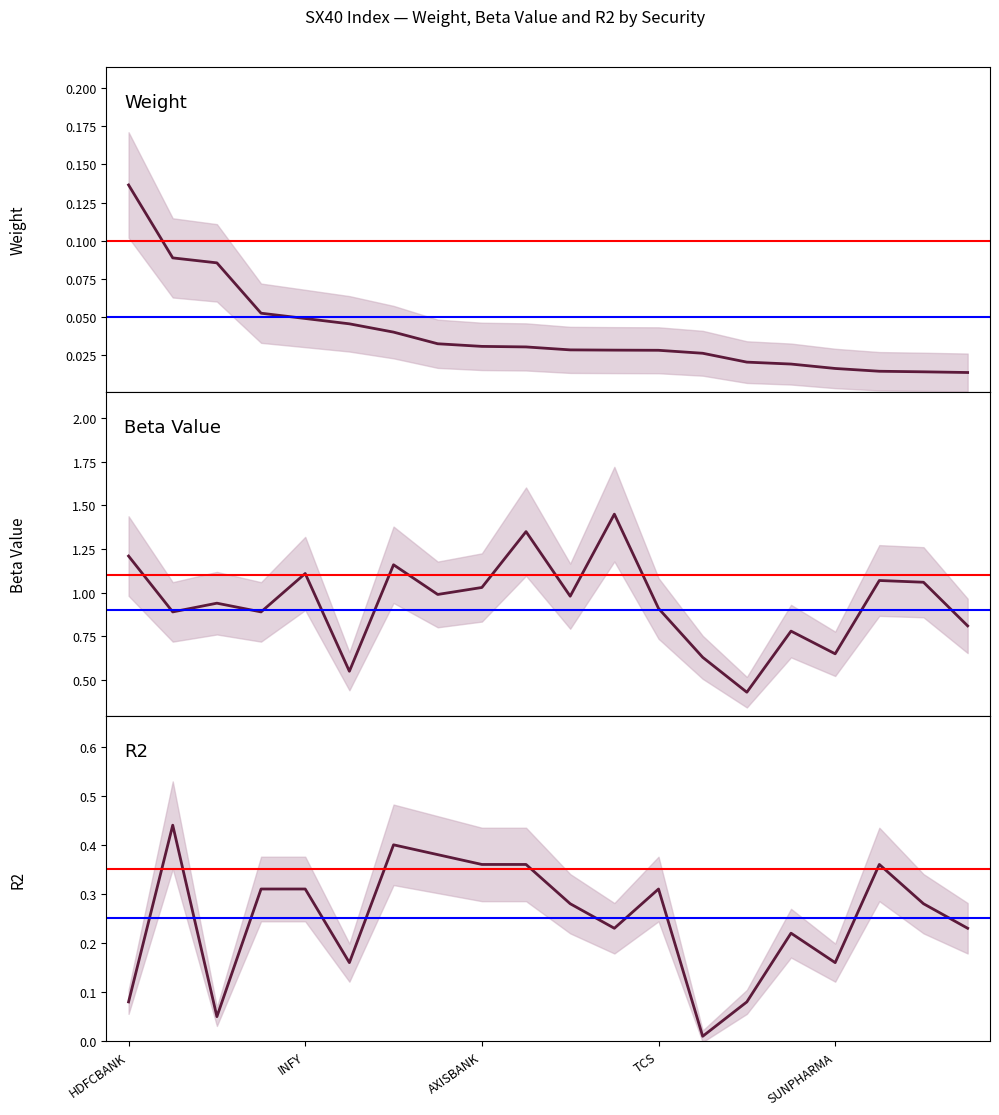

Is the value of Beta Value at 13 greater than the value of Weight at INFY?

Yes